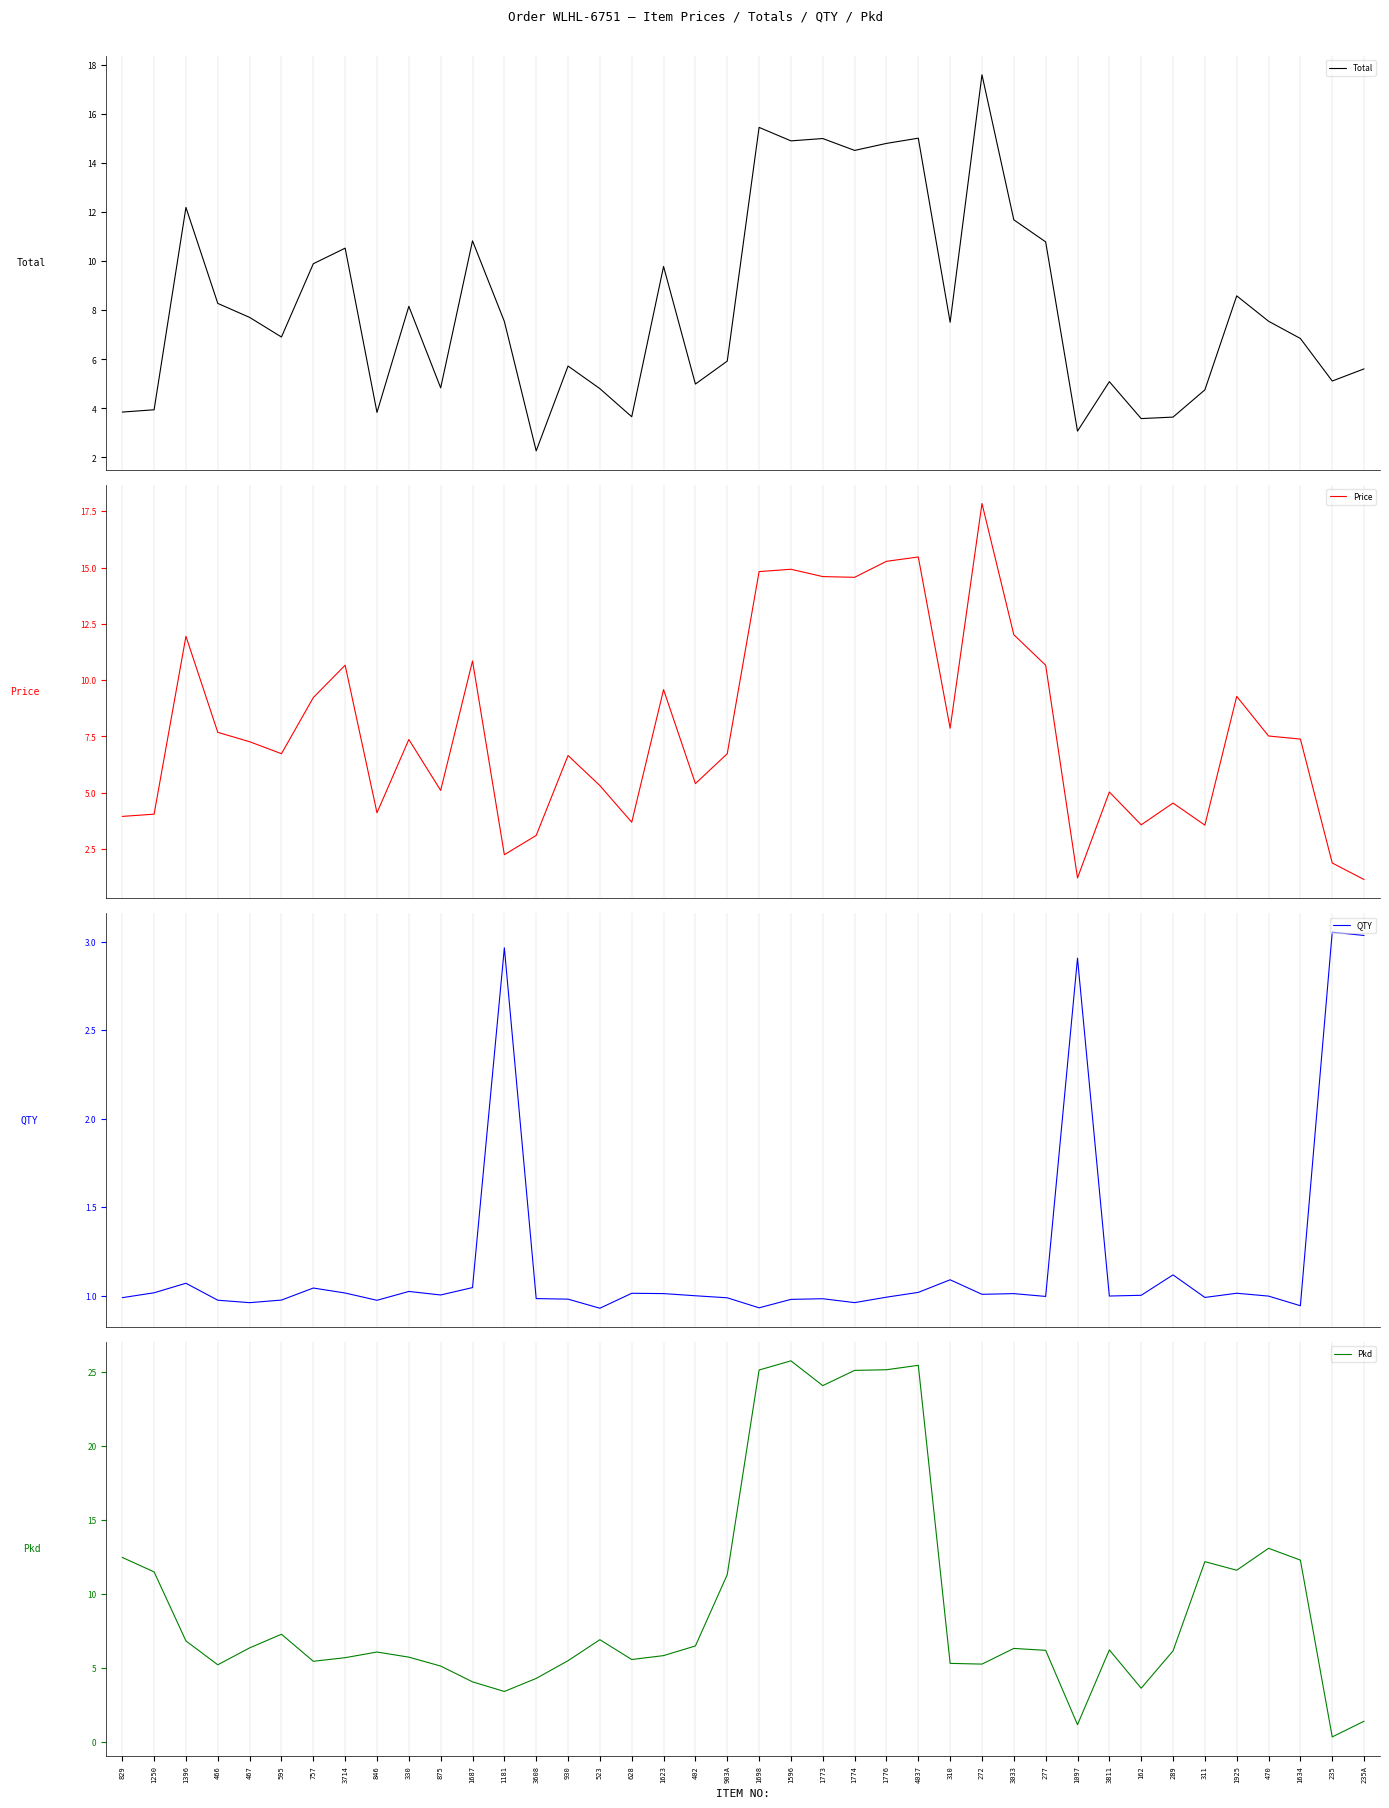

What is the total value across all series at 311?

21.5